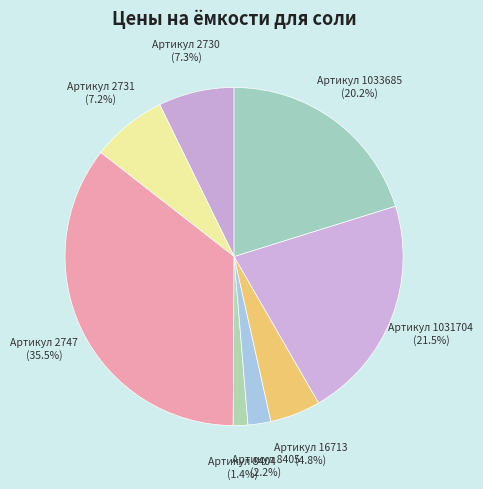

Between Артикул 1033685 and Артикул 1031704, which is larger?

Артикул 1031704